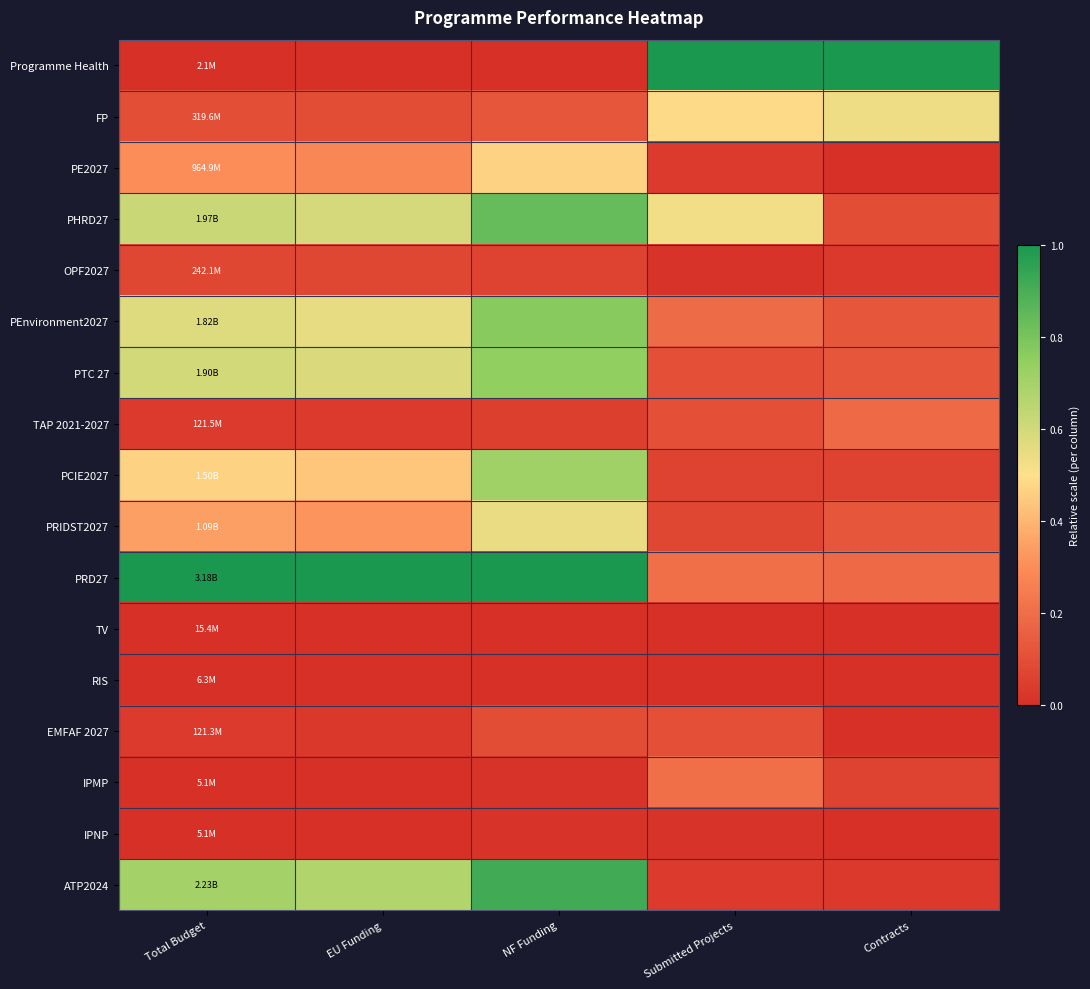

Rank the series by their maximum value, from lowest to highest.

RIS, TV, IPNP, OPF2027, EMFAF 2027, TAP 2021-2027, IPMP, PE2027, FP, PRIDST2027, PCIE2027, PTC 27, PEnvironment2027, PHRD27, ATP2024, Programme Health, PRD27